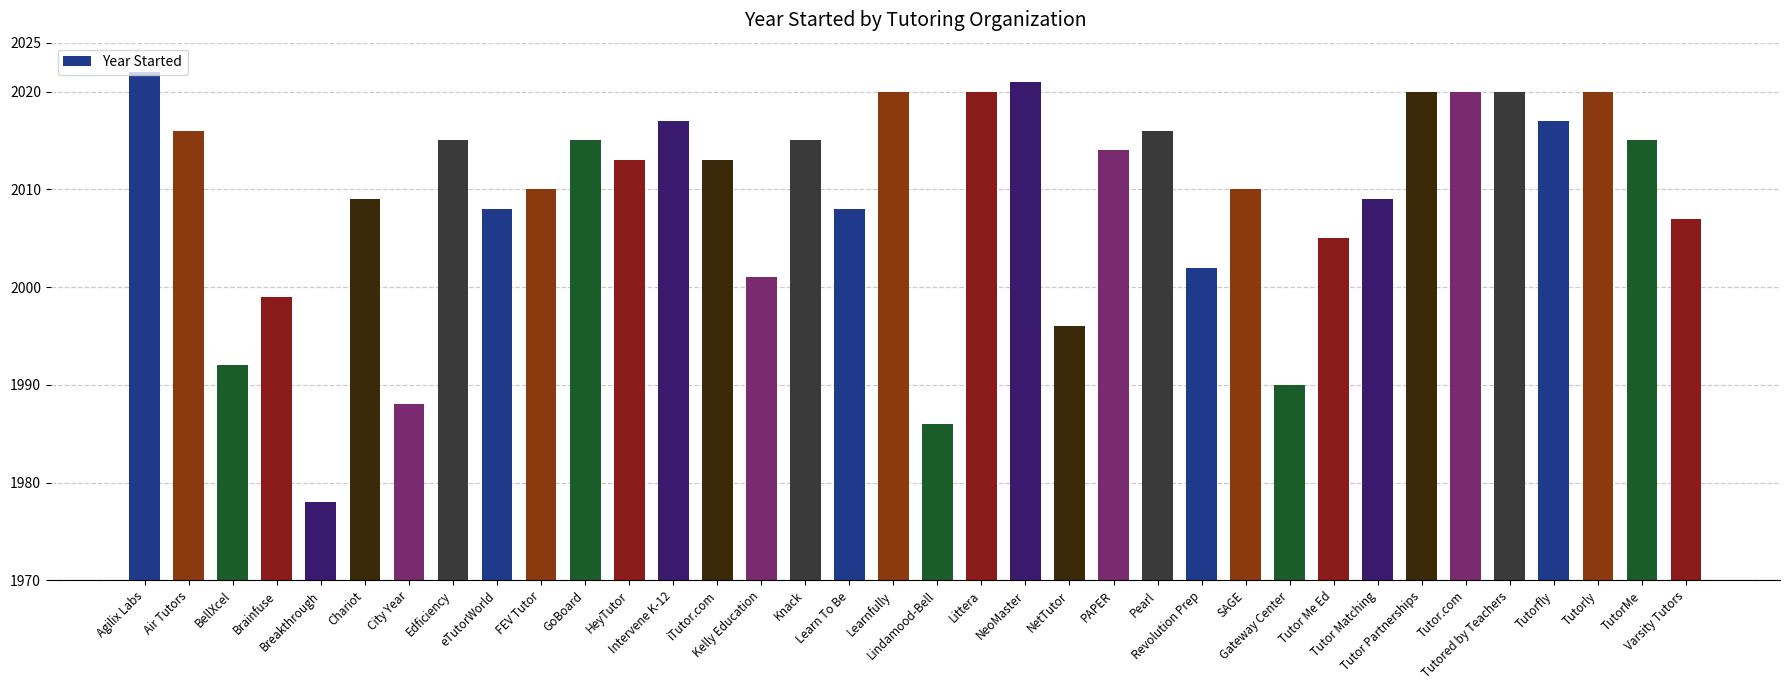

How many bars are there in total?

36